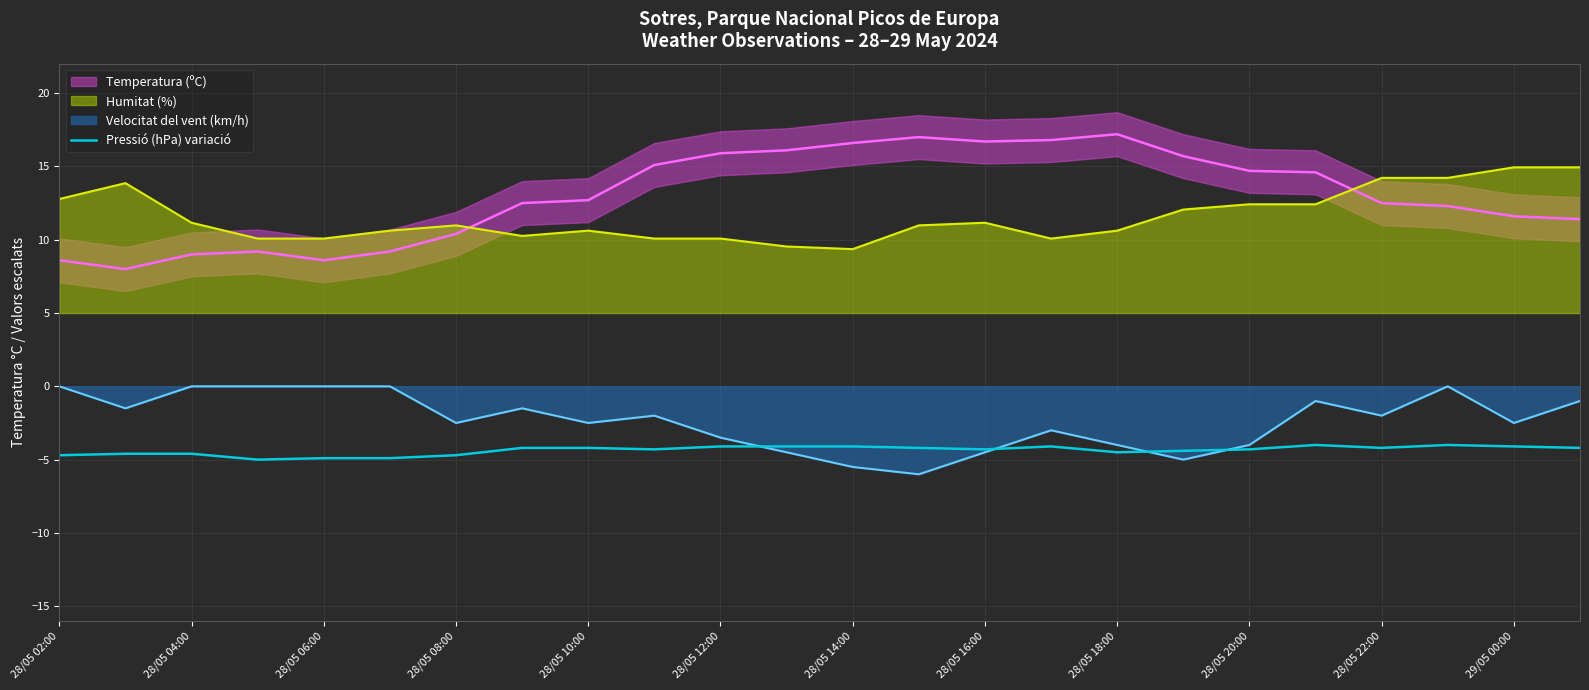

The Pressió (hPa) variació series shows -1.1 at 28/05 10:00. True or false?

False